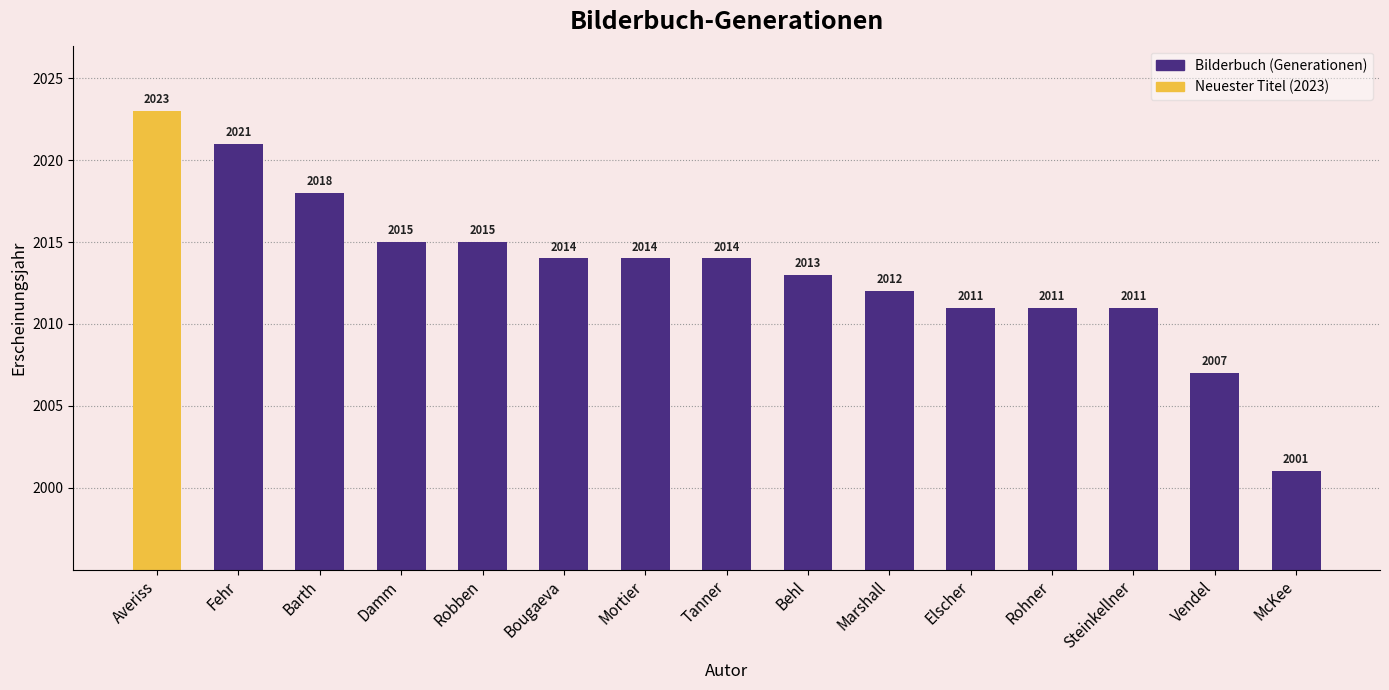

What is the sum of all values?

30200